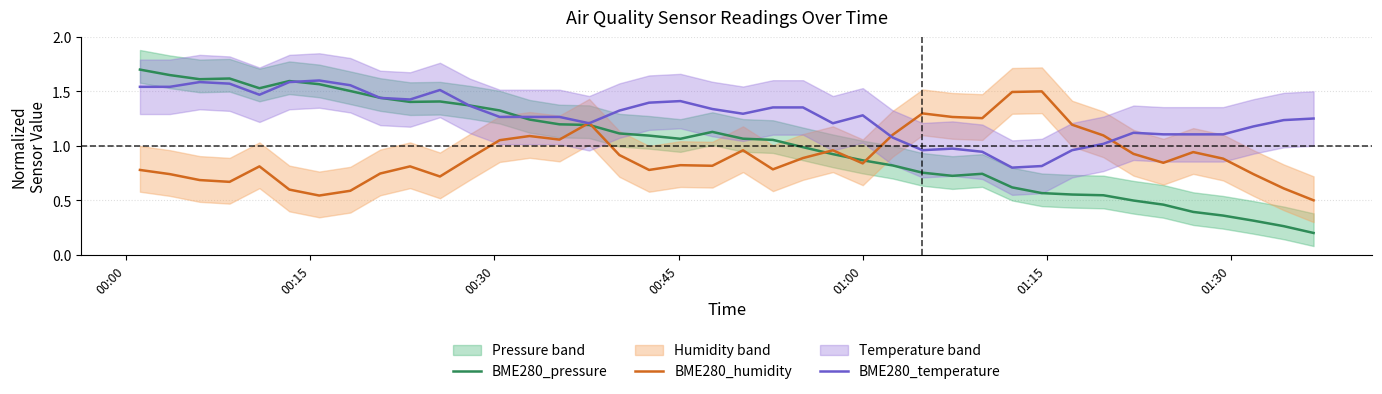

Count the number of data series in this chart.

3